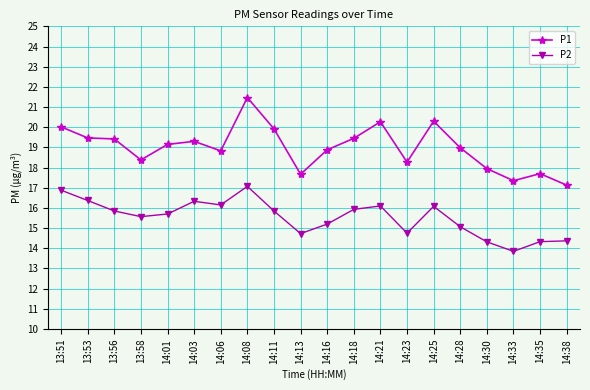

Is the value of P2 at 13:53 greater than the value of P1 at 14:13?

No